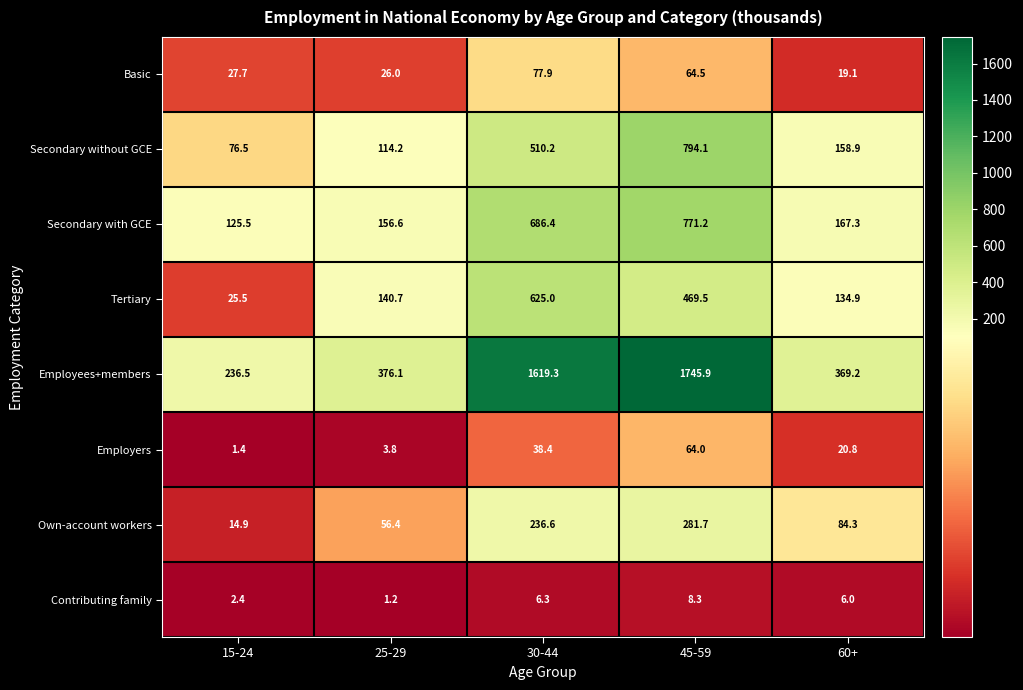

What is the sum of the Contributing family values at 15-24 and 30-44?

8.7